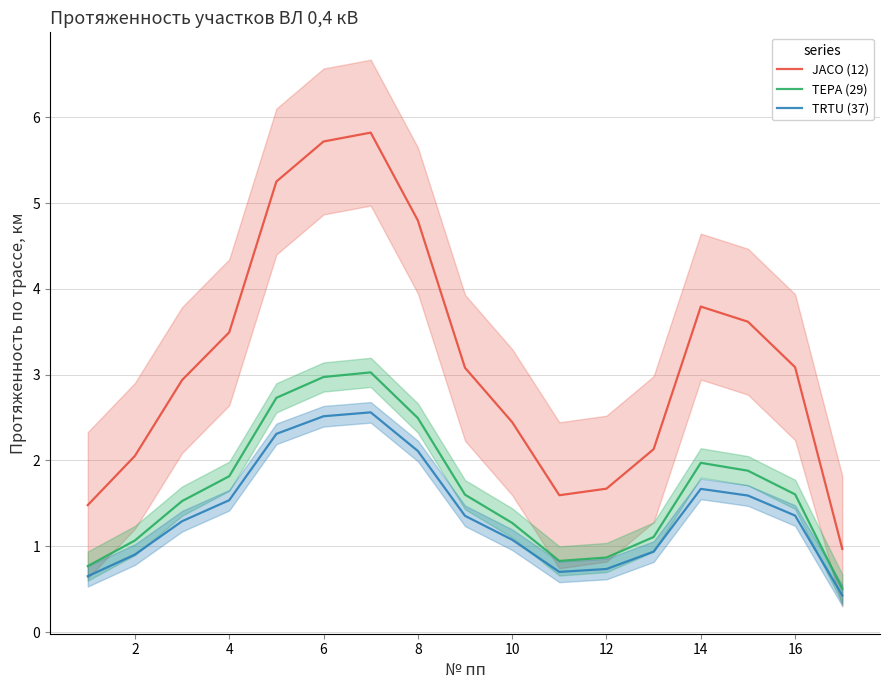

How many values in the TEPA (29) series are below 1?

4